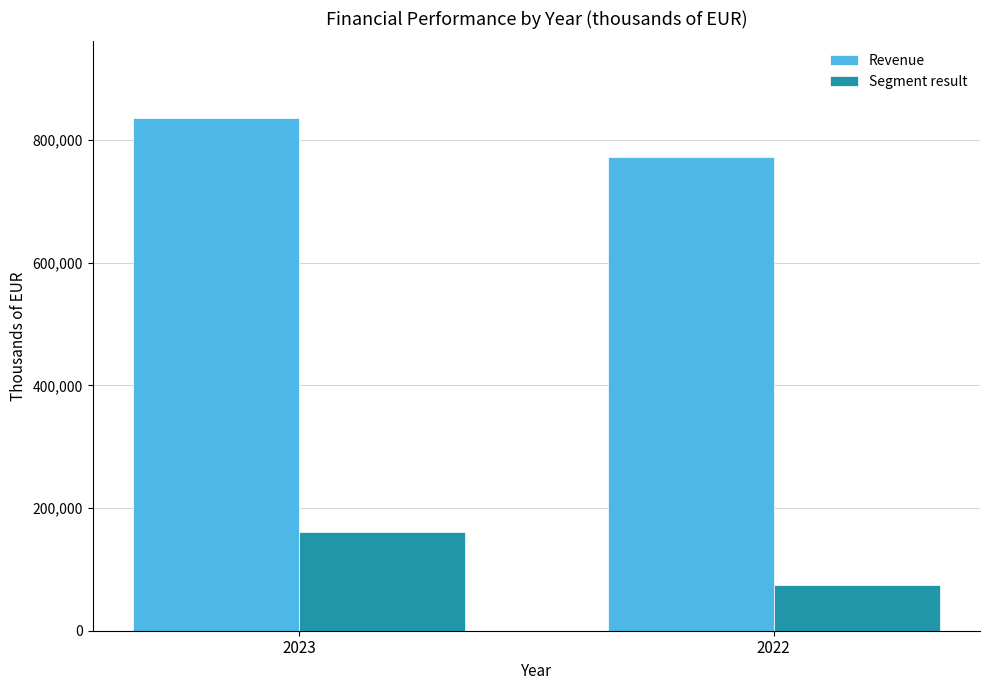

What is the difference between the Segment result values at 2023 and 2022?

86999